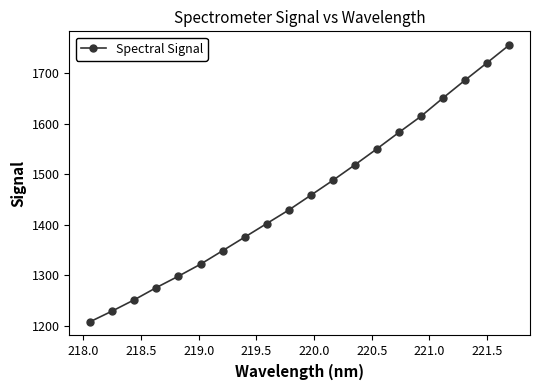

What is the maximum value shown in the chart?

1755.5